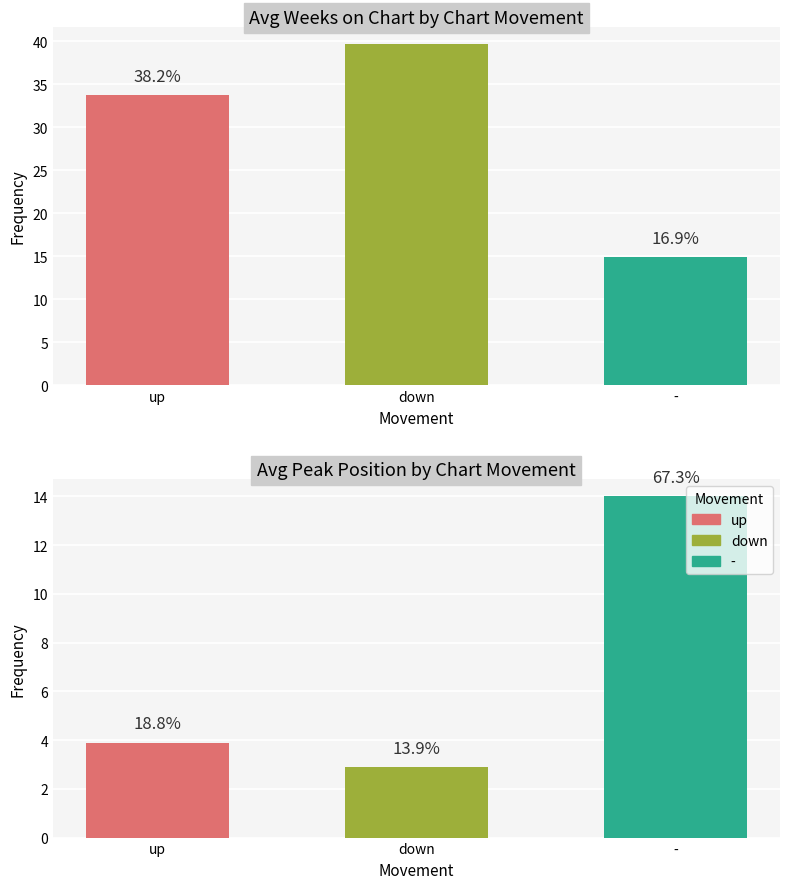

At how many categories does at least one series exceed 36?

1